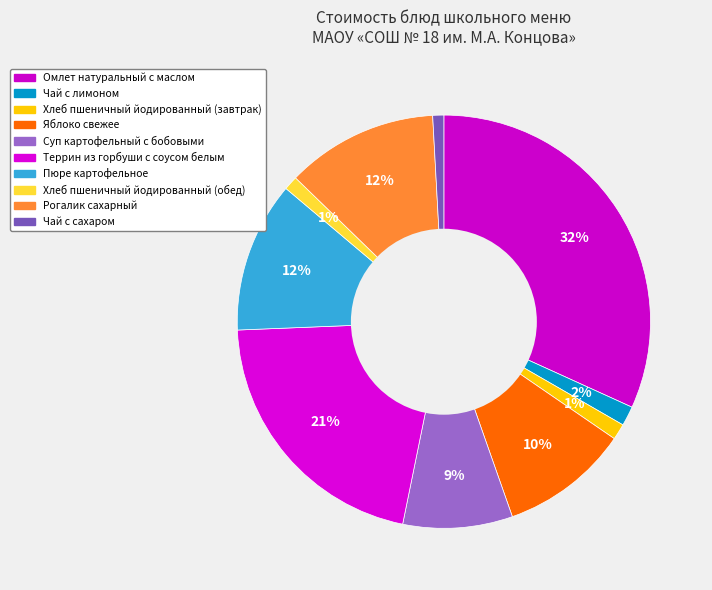

To the nearest percent, what portion does Чай с лимоном represent?

2%